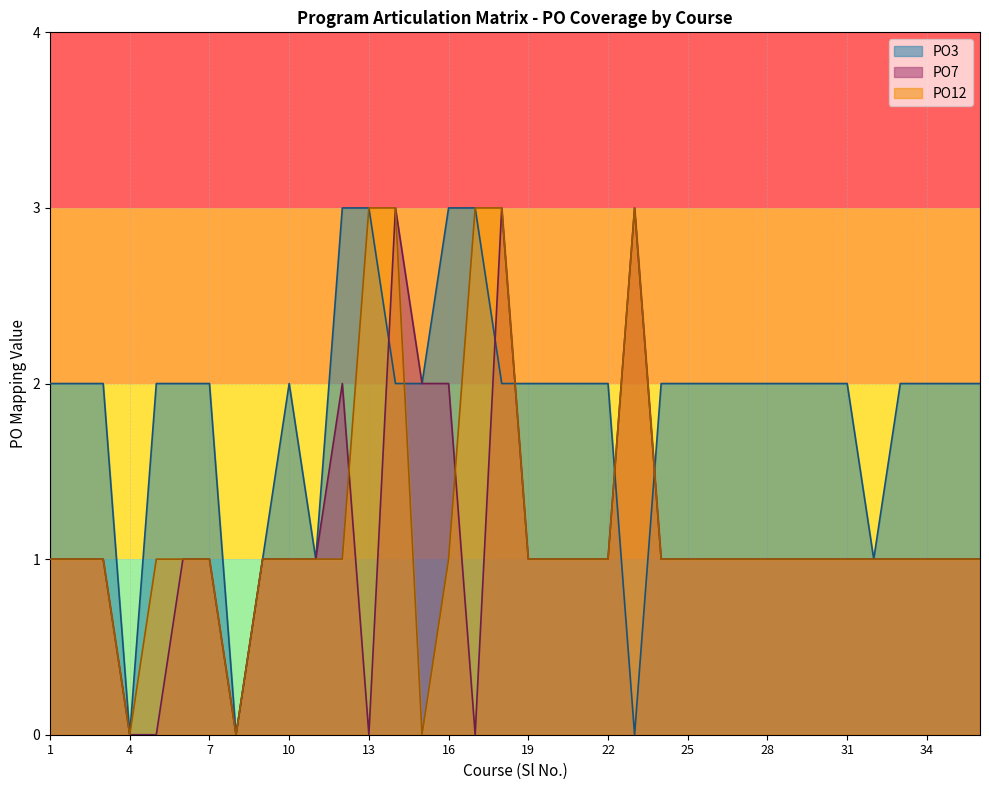

What is the sum of all PO12 values?

43